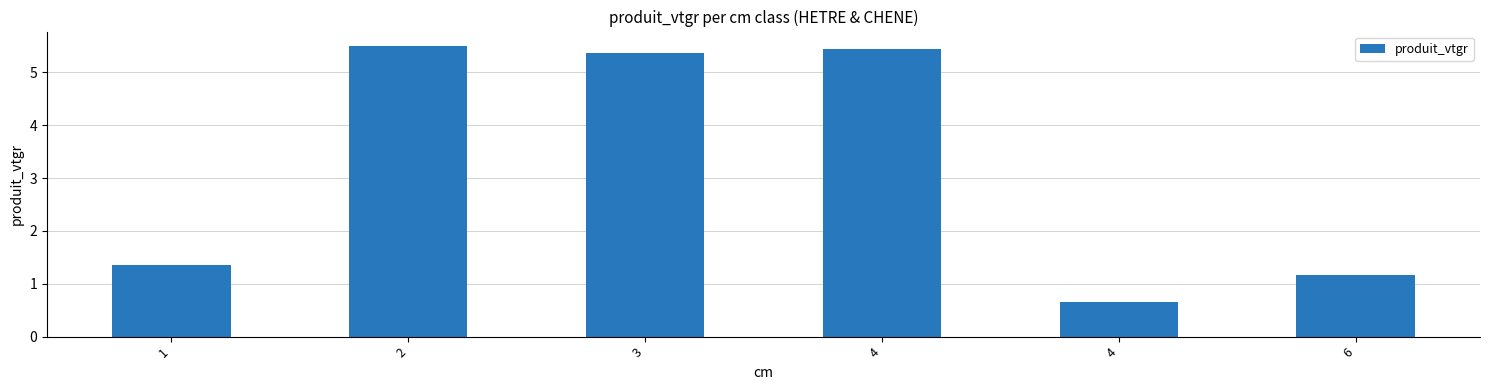

Are the bars grouped side by side (vs. stacked)?

No